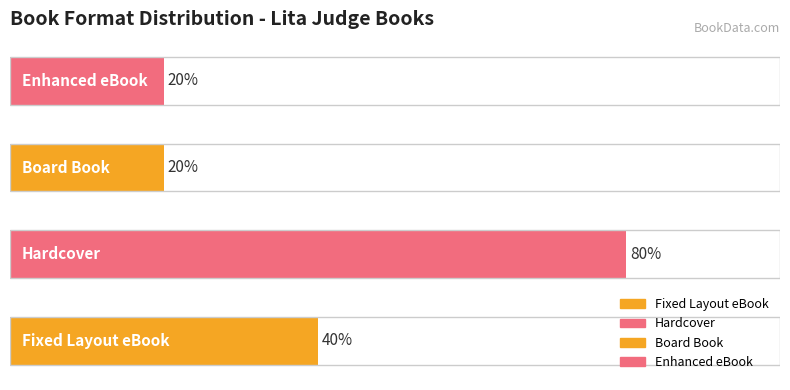

Are the bars horizontal?

Yes